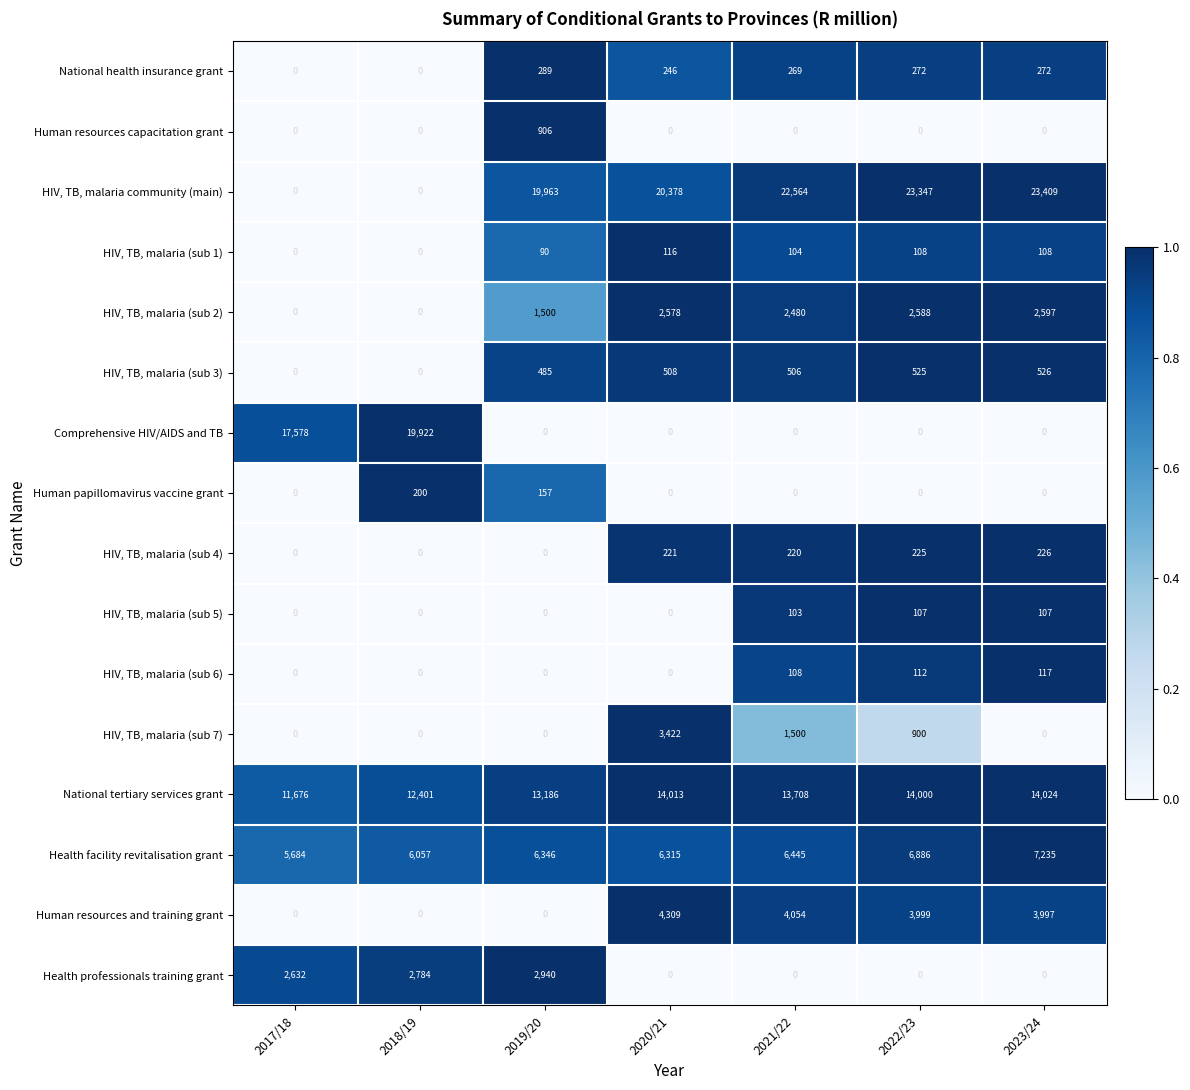

Which series has the largest total across all categories?

HIV, TB, malaria community (main)